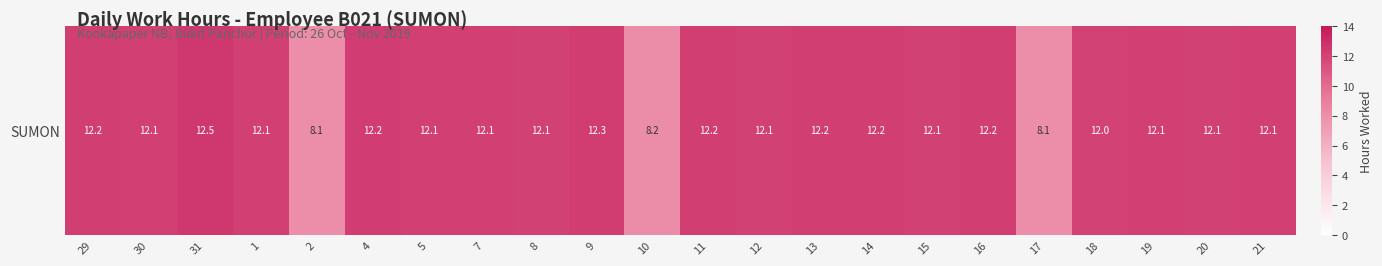

Approximately how many times larger is the value at 21 compared to 14?

1.0